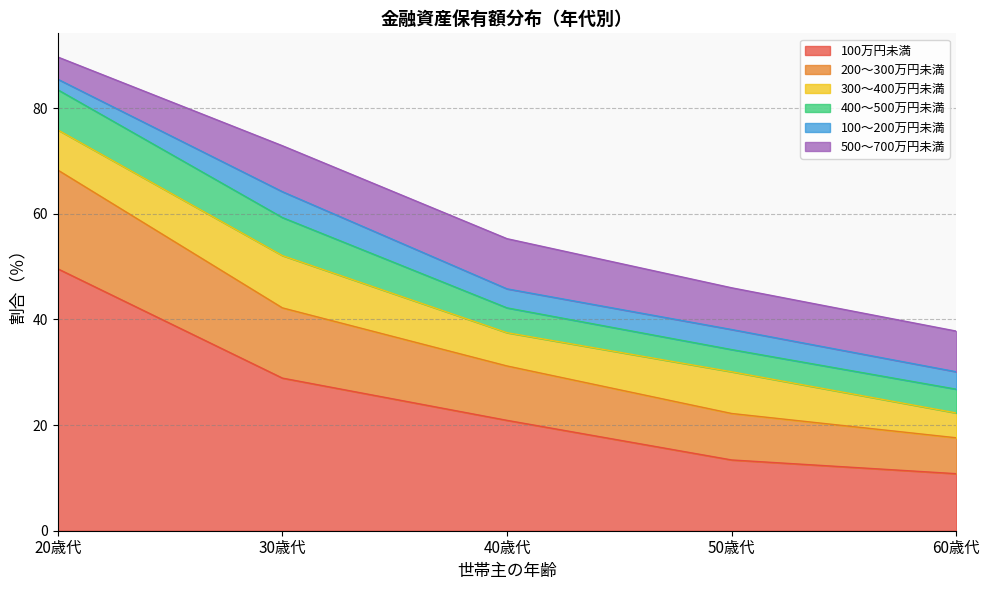

Which label corresponds to the largest value in the chart?

20歳代